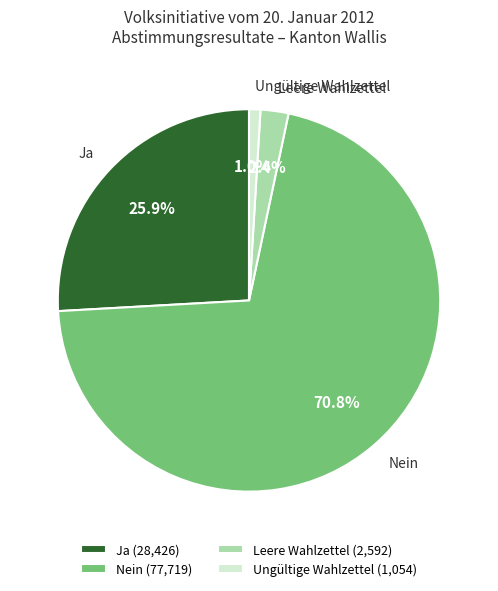

What portion of the pie excludes Ja?

74.1%